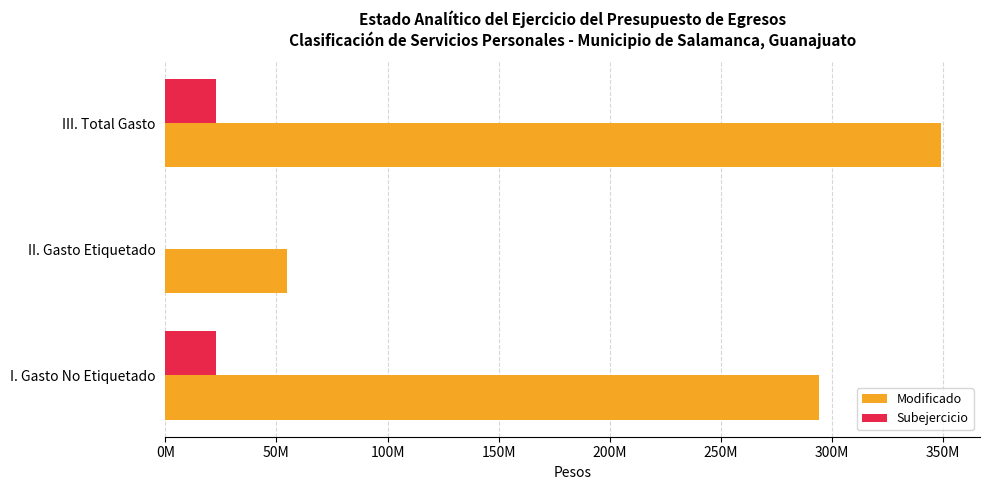

List the series in order of their peak value, lowest first.

Subejercicio, Modificado